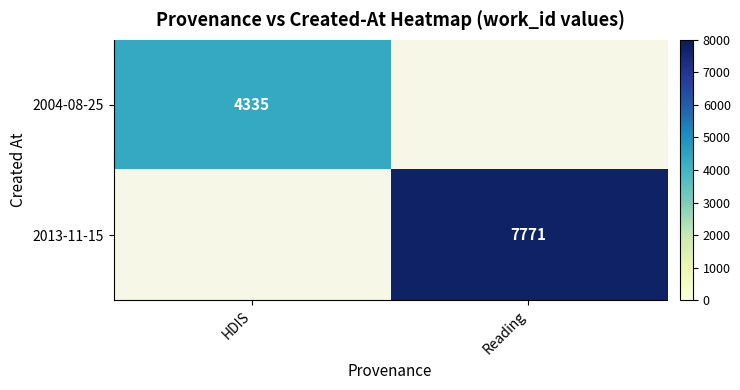

Is the value of 2013-11-15 at Reading greater than the value of 2004-08-25 at HDIS?

Yes